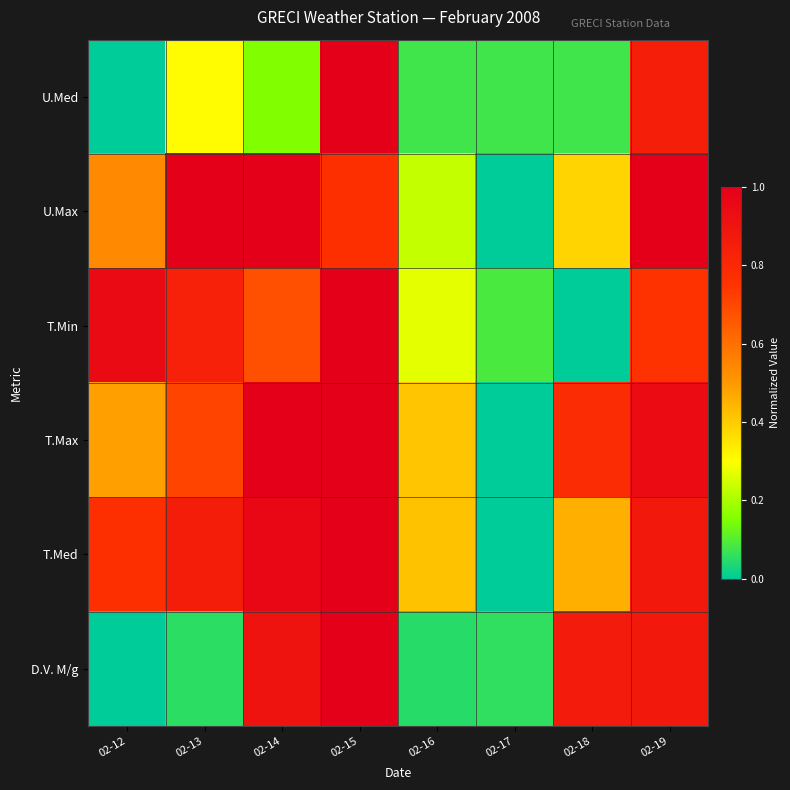

Which series has the largest range (max minus min)?

U.Med